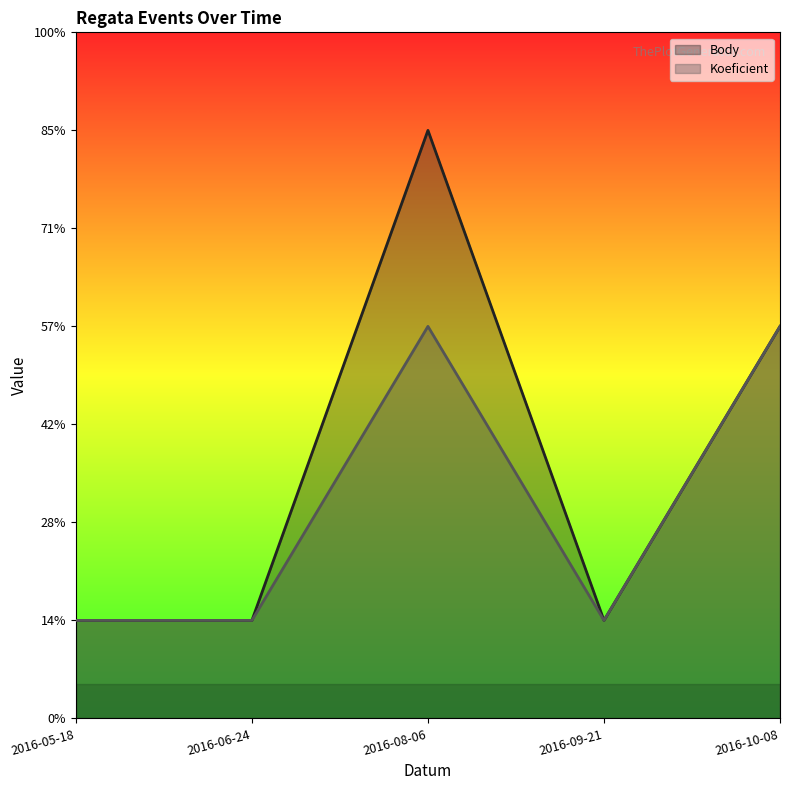

Count the Body values in the range 1 to 4.

4